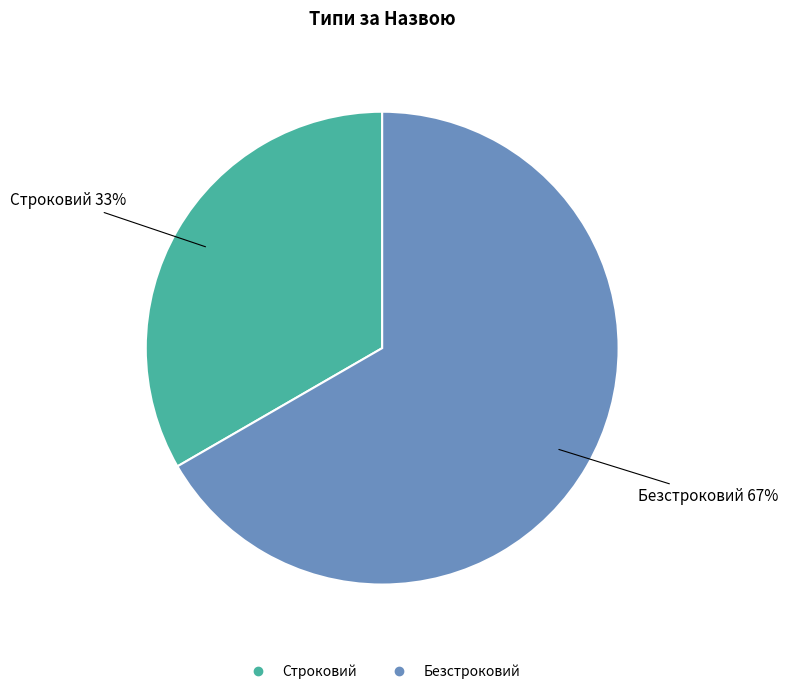

To the nearest percent, what portion does Безстроковий represent?

67%